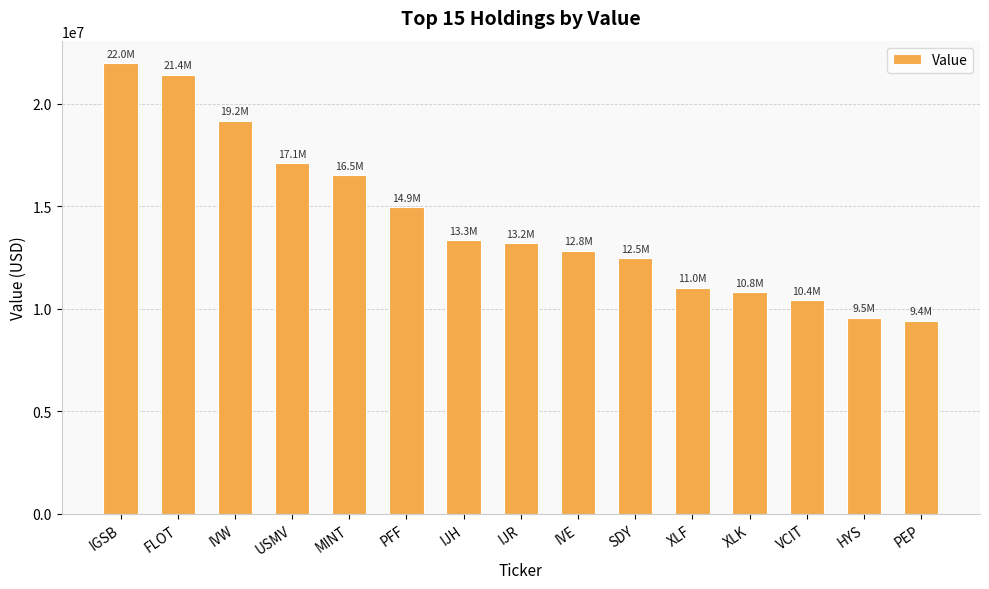

How many data points are less than 13196000?

7